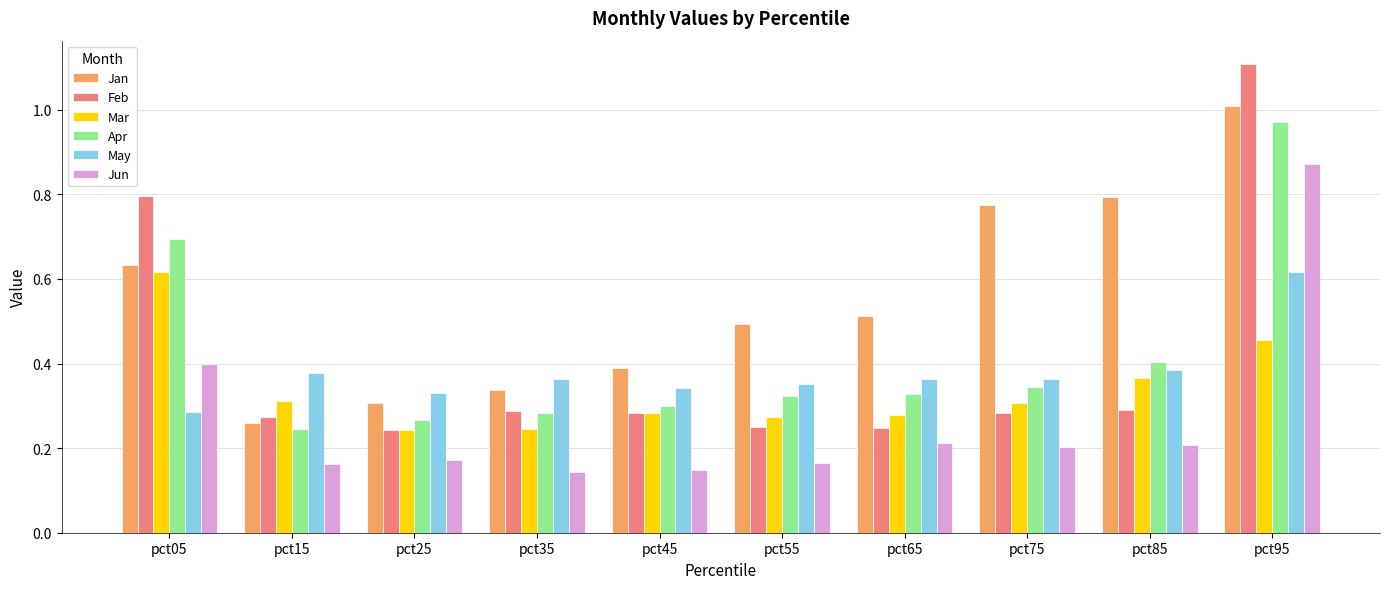

What is the difference between the maximum and minimum values in the Apr series?

0.7